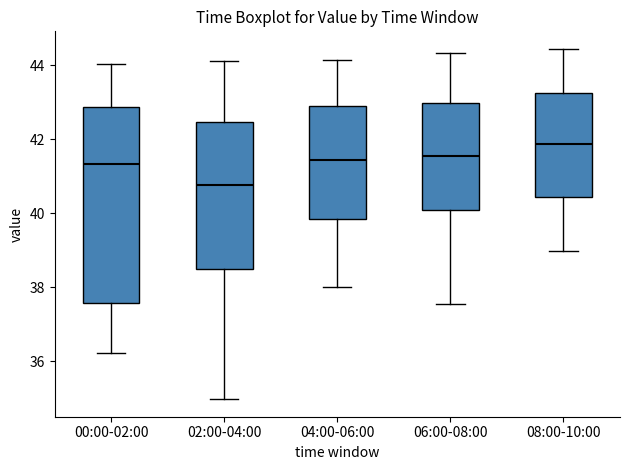

Which box's median line is the lowest?

02:00-04:00